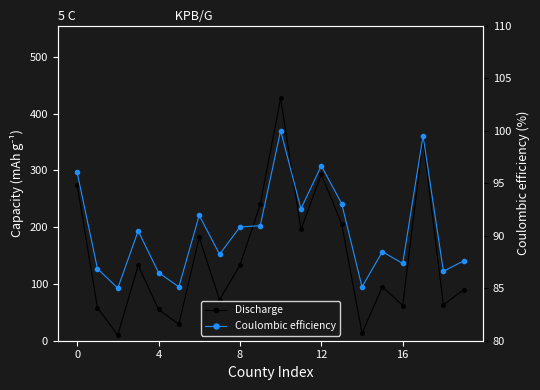

What is the spread (max minus min) of values at 18?

23.6